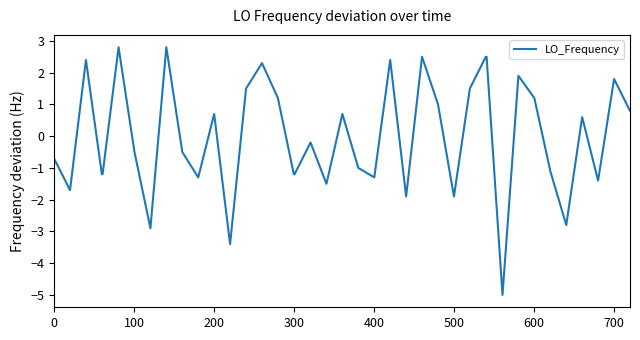

What is the maximum value shown in the chart?

2.8